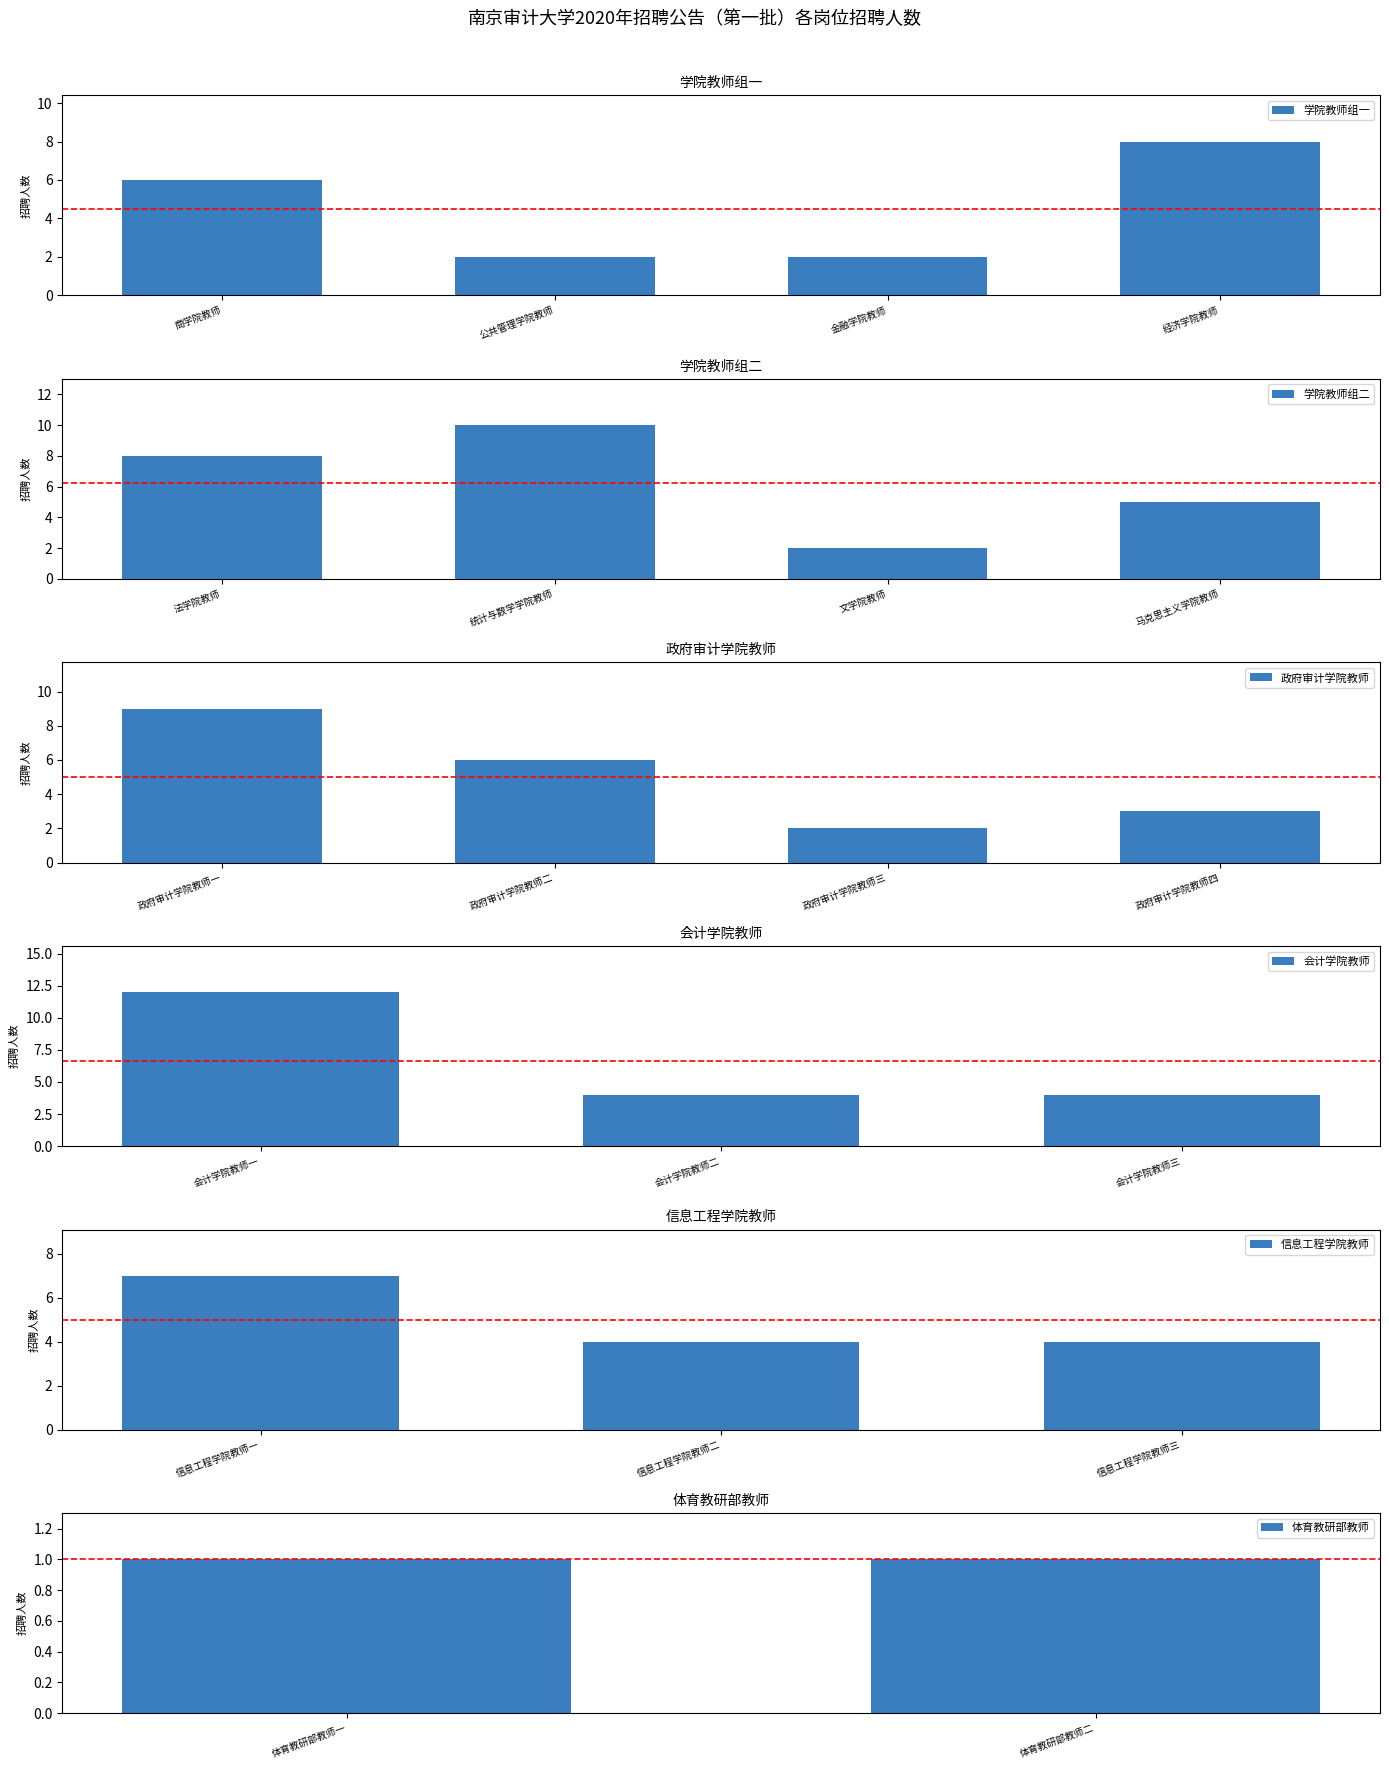

True or false: the data shows 3 at 商学院教师.

False